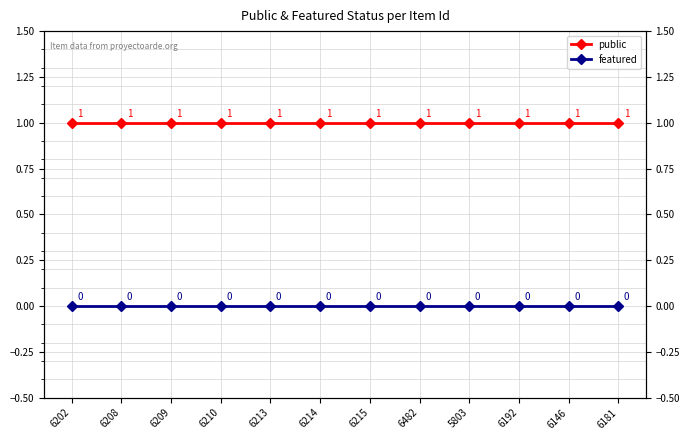

Rank the series at 6202 from lowest to highest value.

featured, public